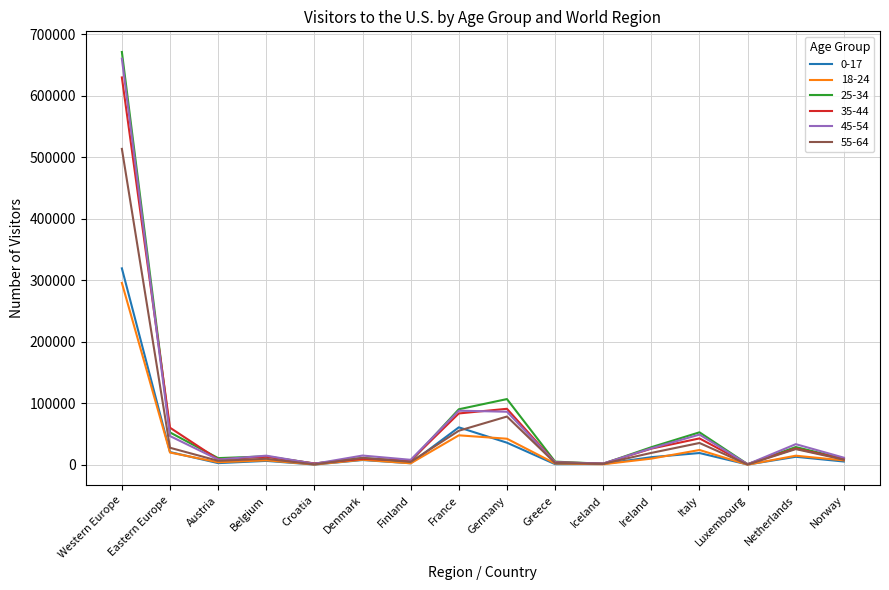

Where is 25-34 nearest to the value 336411?

Germany